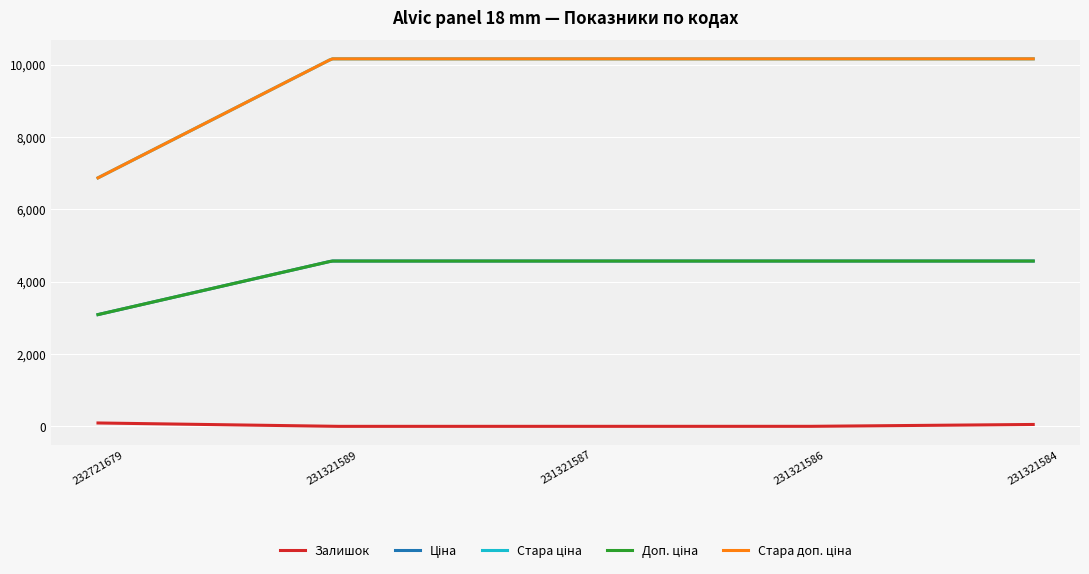

True or false: Ціна and Залишок intersect in this chart.

False